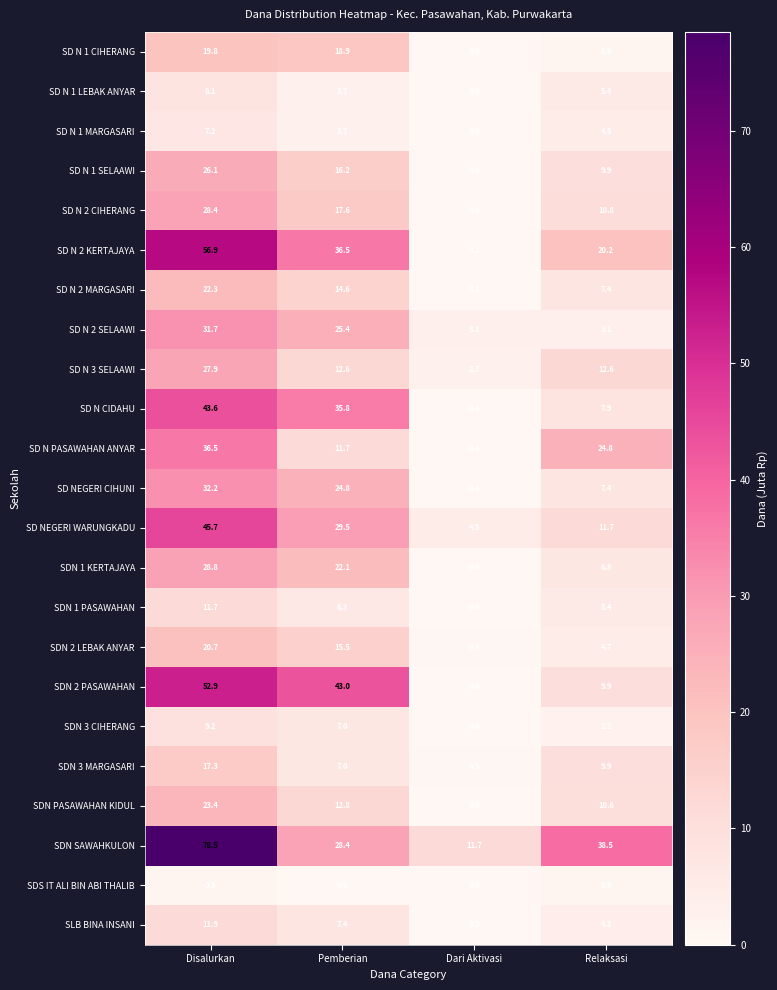

Which series changed the most between Disalurkan and Dari Aktivasi?

SDN SAWAHKULON